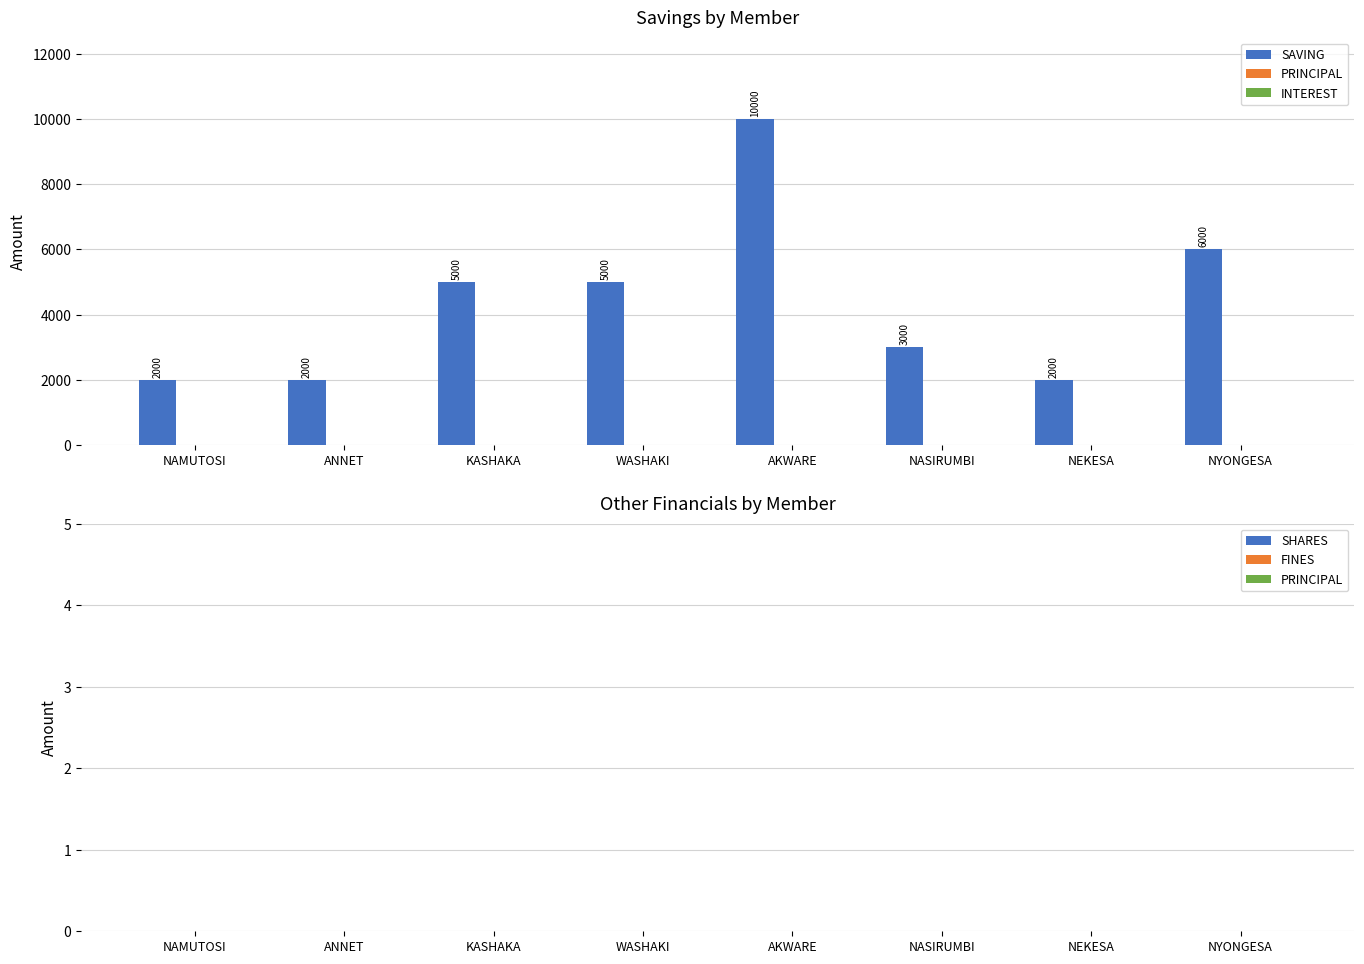

What is the label of the 2nd bar from the right?

NEKESA